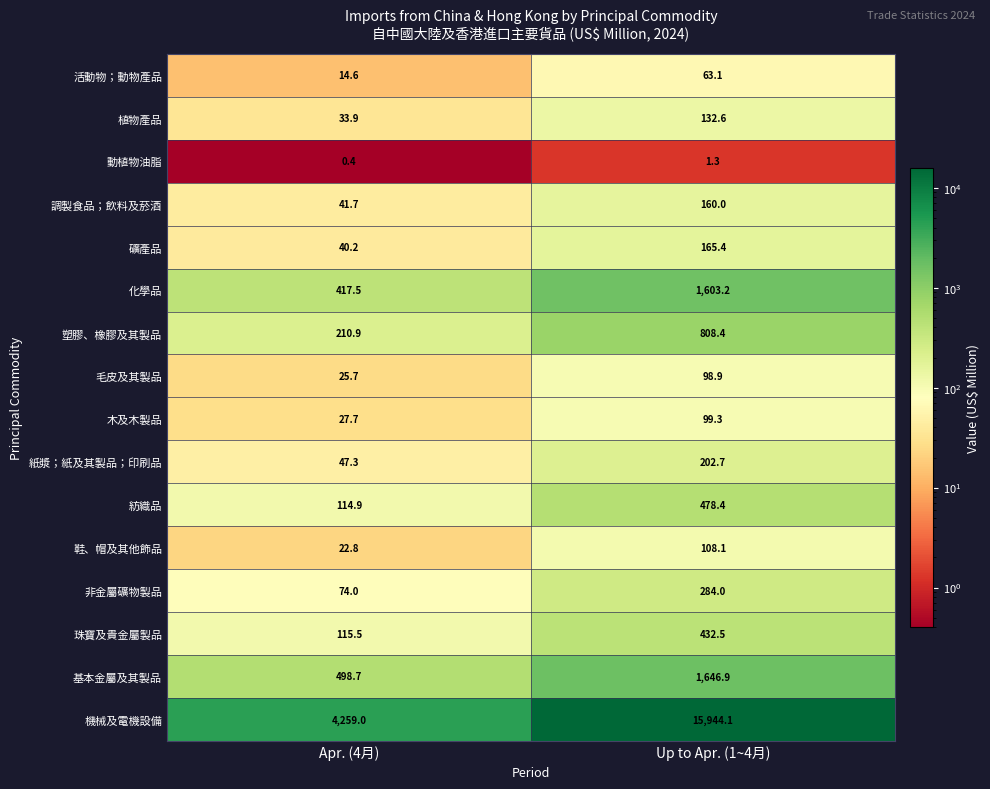

Which series has the largest total across all categories?

機械及電機設備